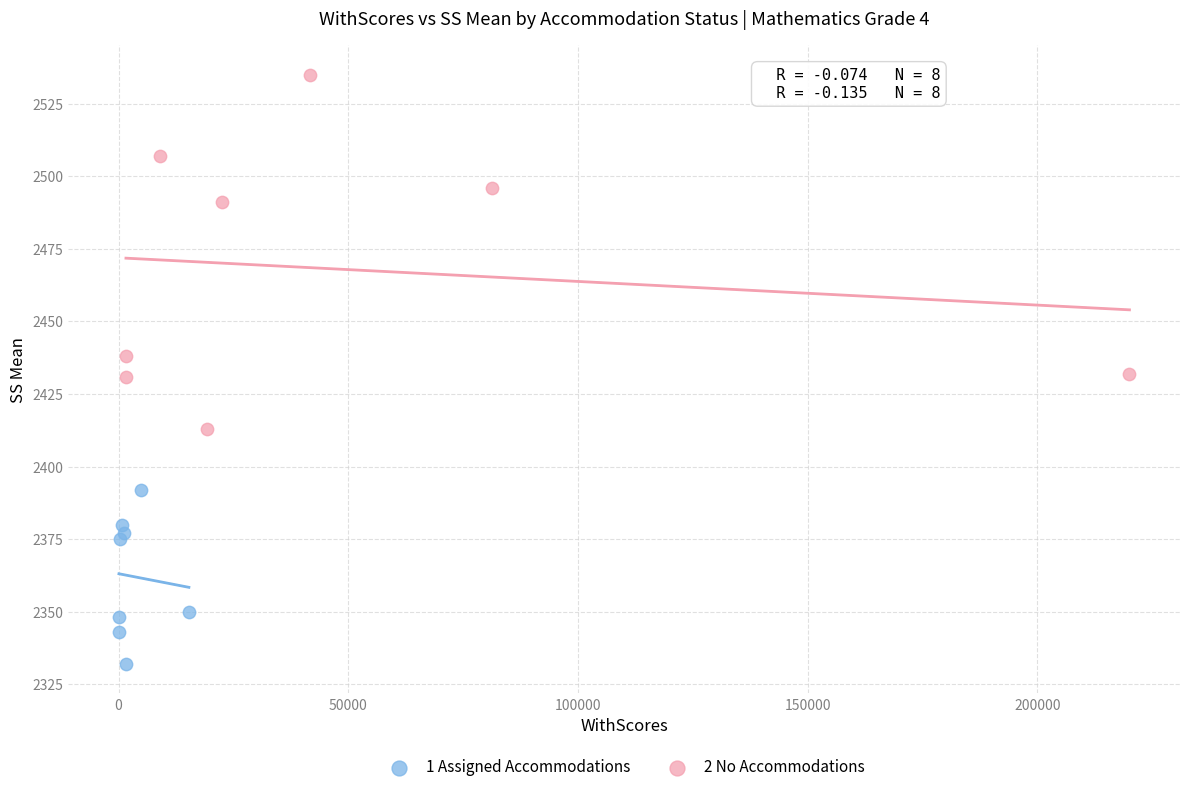

Which series contains the highest Y value?

2 No Accommodations